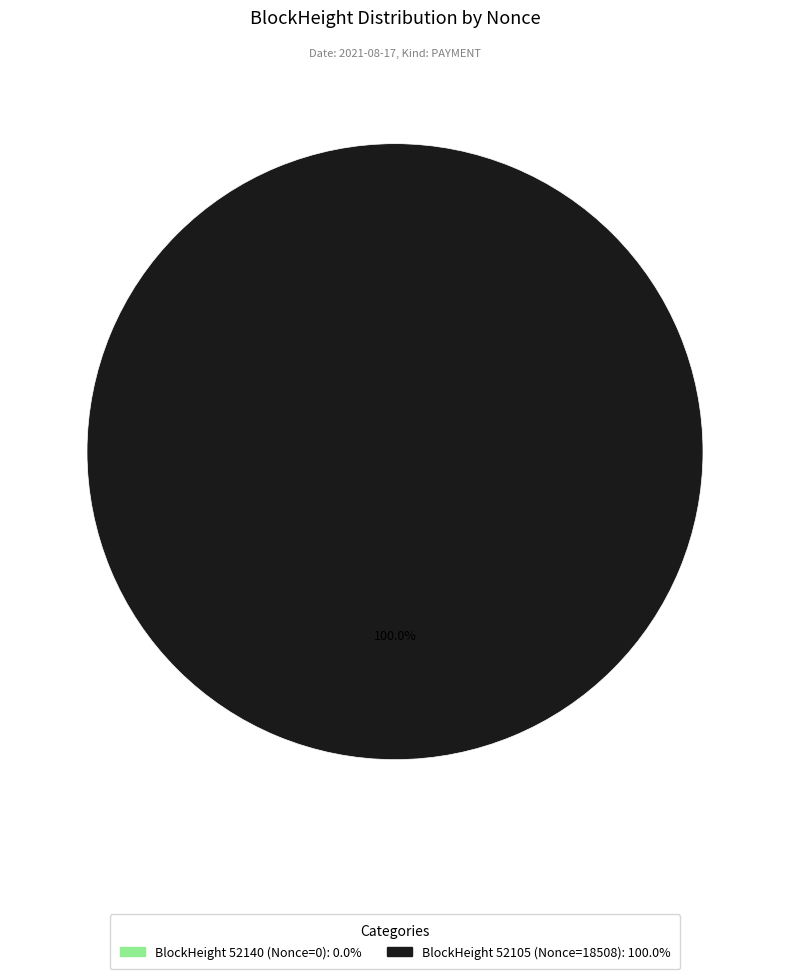

How many slices are in this pie chart?

2